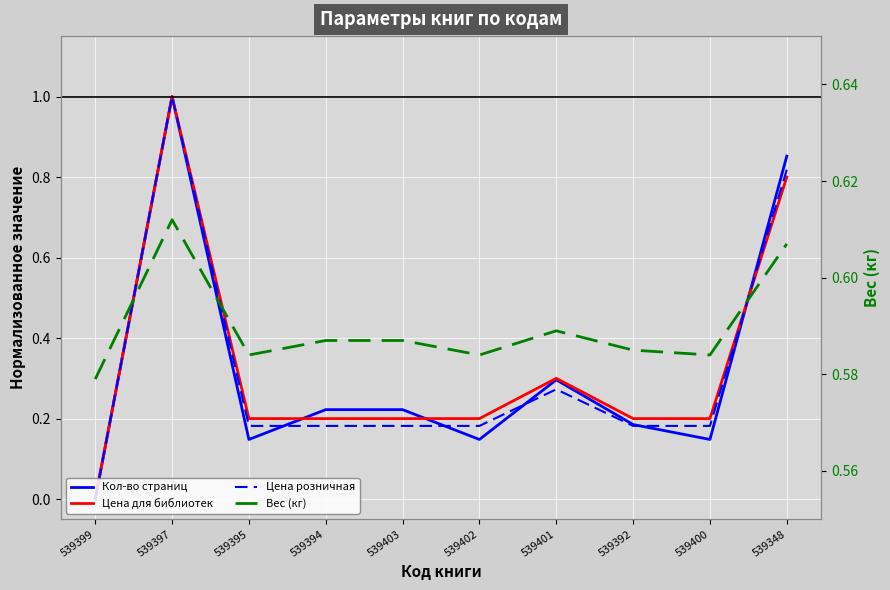

At which category does the chart reach its minimum across all series?

539399